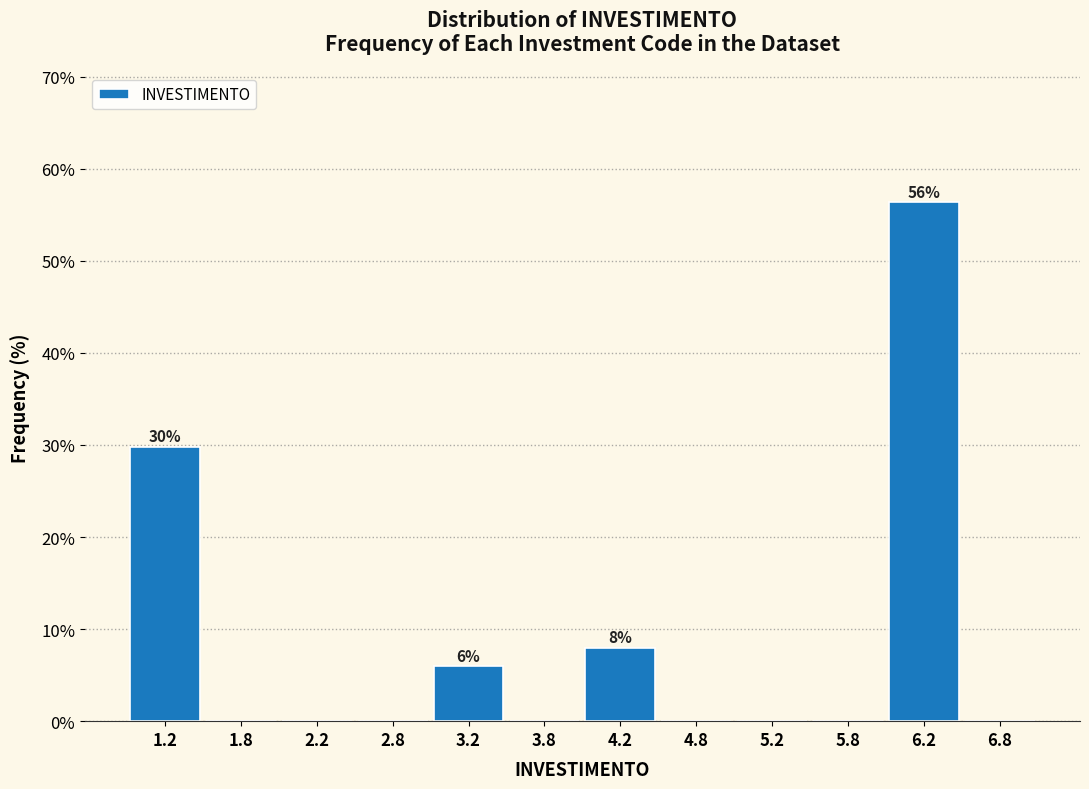

Which range on the x-axis has the tallest bar?

6.0 to 6.5